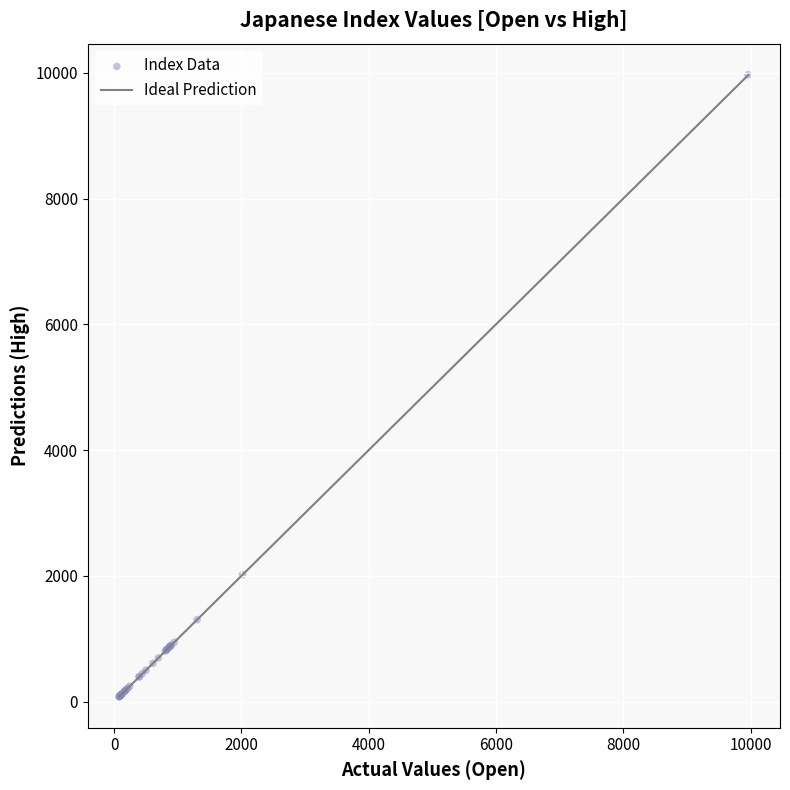

What Y value in the scatter plot is closest to 5024?

2020.2